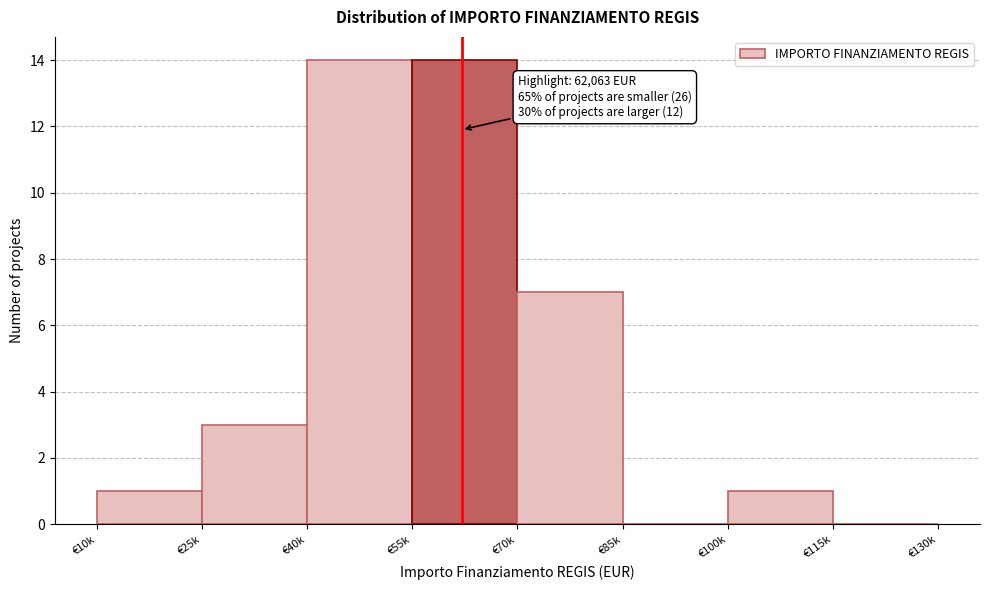

Reading left to right, extract all data points from this chart.

€10k=1	€25k=3	€40k=14	€55k=14	€70k=7	€85k=0	€100k=1	€115k=0